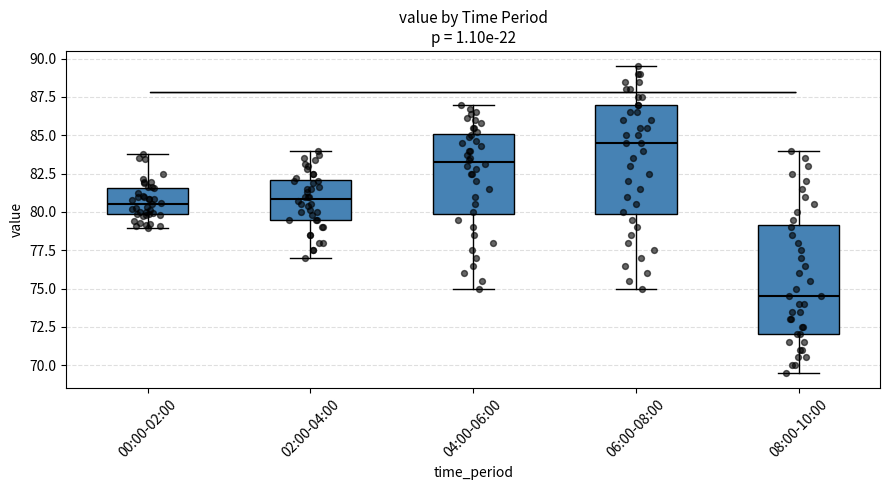

Reading left to right, transcribe this box plot: for each box, give where its median line is, the range the box spans, and where its two whiskers end, as read against the y-axis. The values are not printed on the chart, so give them approximately, as read against the axis.

00:00-02:00: median 80.5, box 80.0 to 81.5, whiskers 79.0 to 84.0
02:00-04:00: median 81.0, box 79.5 to 82.0, whiskers 77.0 to 84.0
04:00-06:00: median 83.5, box 80.0 to 85.0, whiskers 75.0 to 87.0
06:00-08:00: median 84.5, box 80.0 to 87.0, whiskers 75.0 to 89.5
08:00-10:00: median 74.5, box 72.0 to 79.0, whiskers 69.5 to 84.0